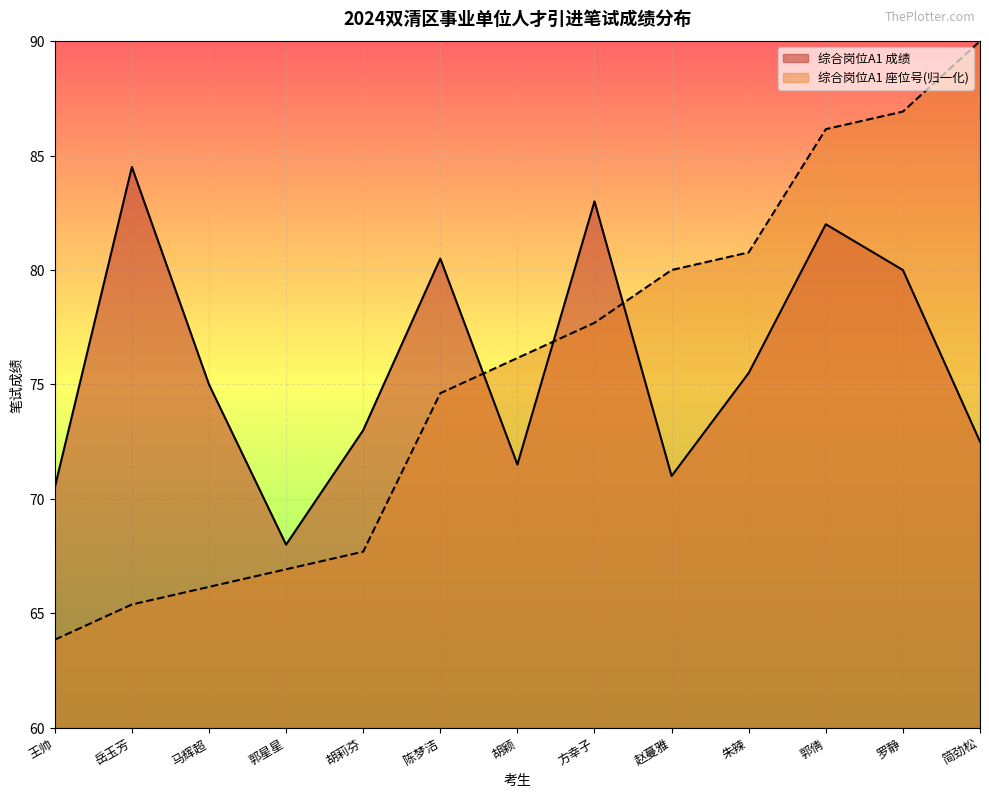

At 郭星星, list the series in order from smallest to largest.

综合岗位A1 座位号(归一化), 综合岗位A1 成绩